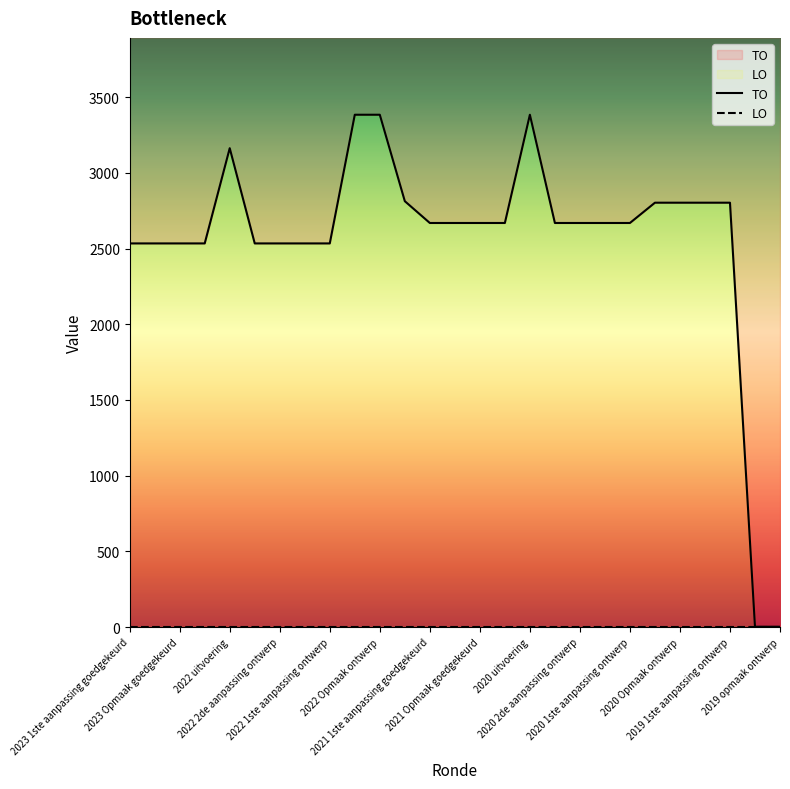

At which label does the data first exceed 2669?

2022 uitvoering